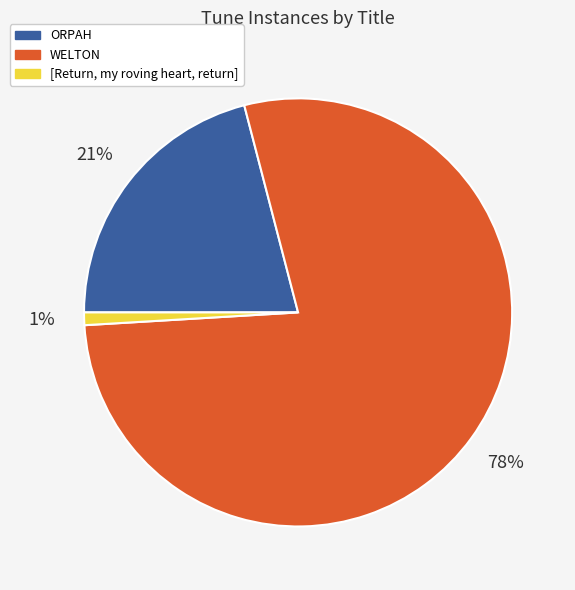

The [Return, my roving heart, return] slice represents 1% of the pie. True or false?

True